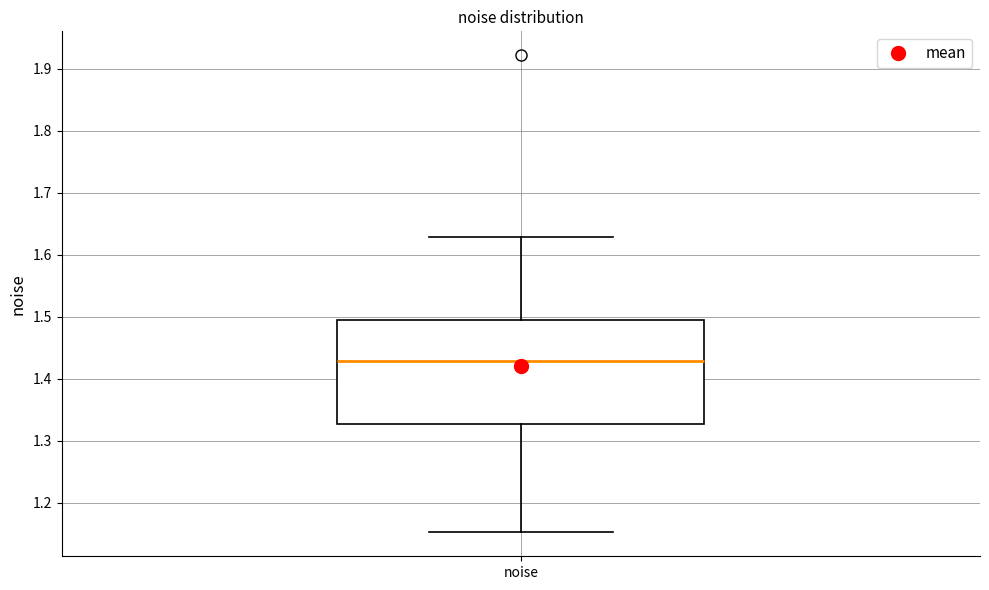

Read this box plot against the y-axis: the position of the median line, the range covered by the box, and the ends of both whiskers. The values are not printed on the chart, so give them approximately, as read against the axis.

median 1.43, box 1.33 to 1.49, whiskers 1.15 to 1.63